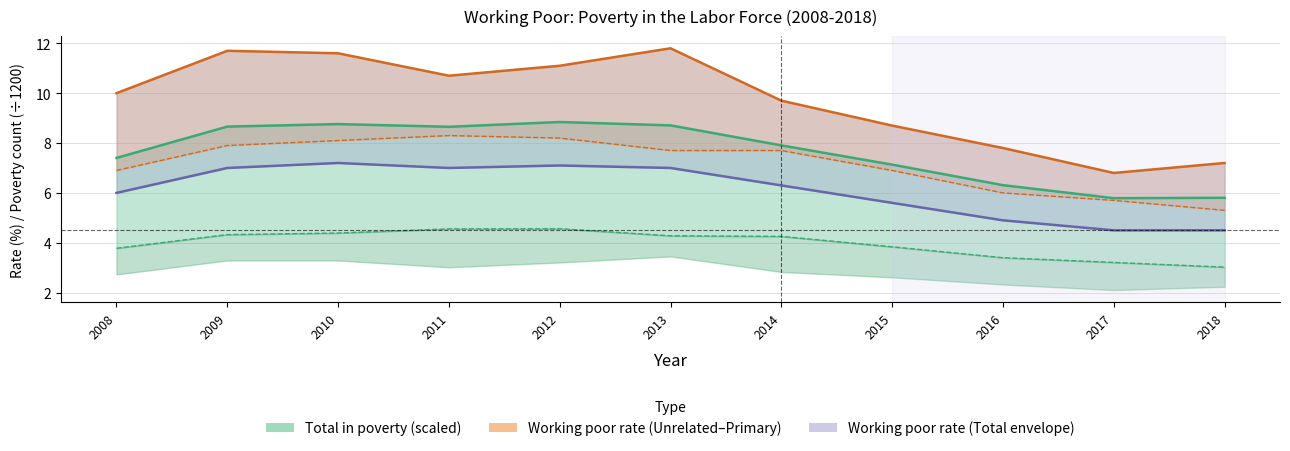

True or false: Total in poverty and Unrelated individuals in poverty cross at least once.

False